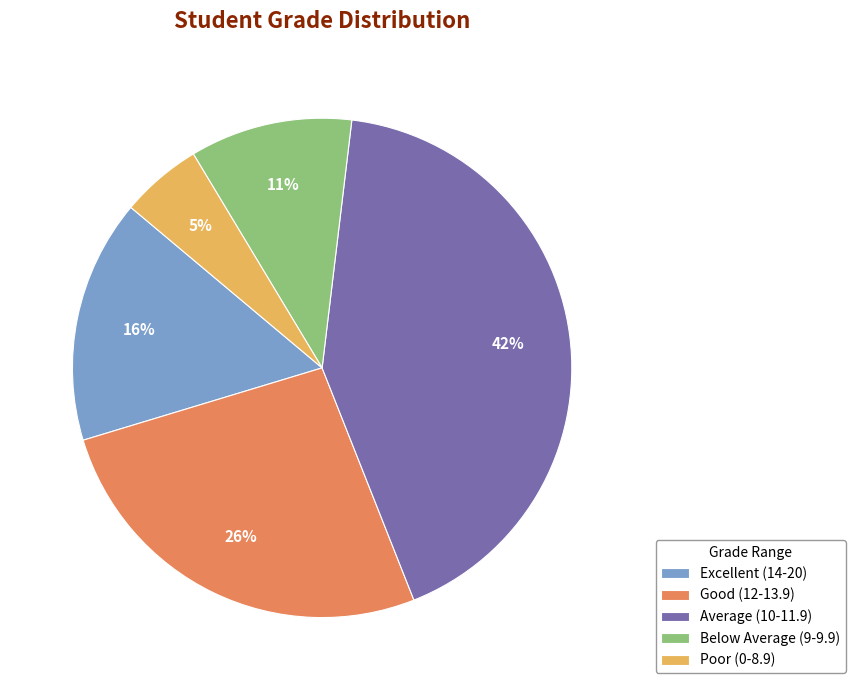

To the nearest percent, what percentage of the pie is Below Average (9-9.9)?

11%